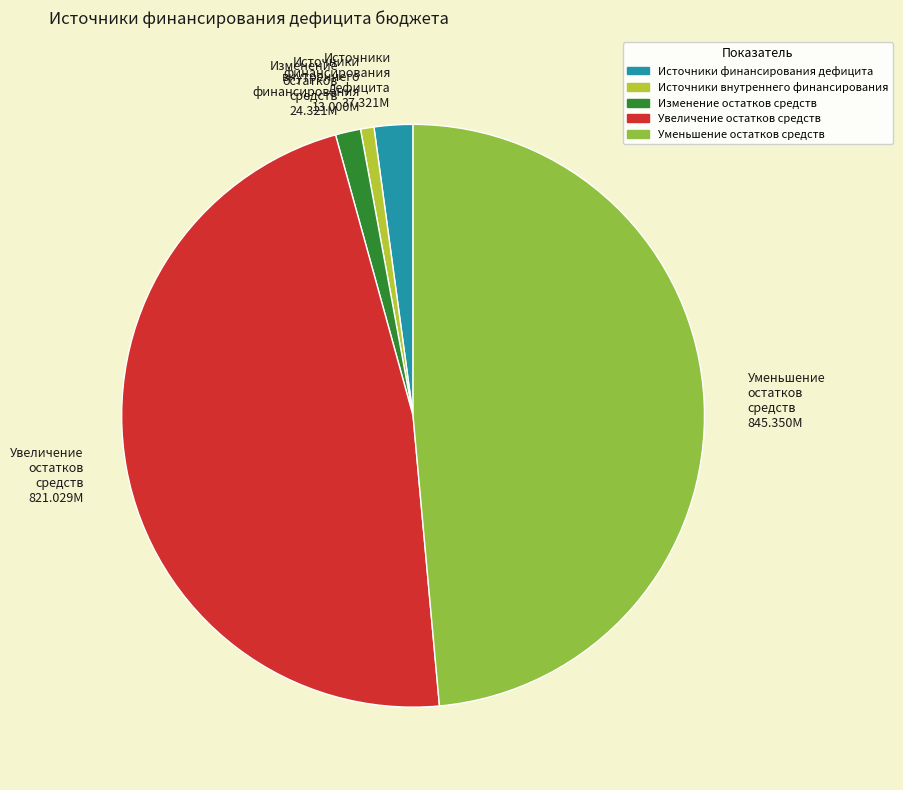

Does Источники внутреннего финансирования 13.000M account for over 50% of the chart?

No